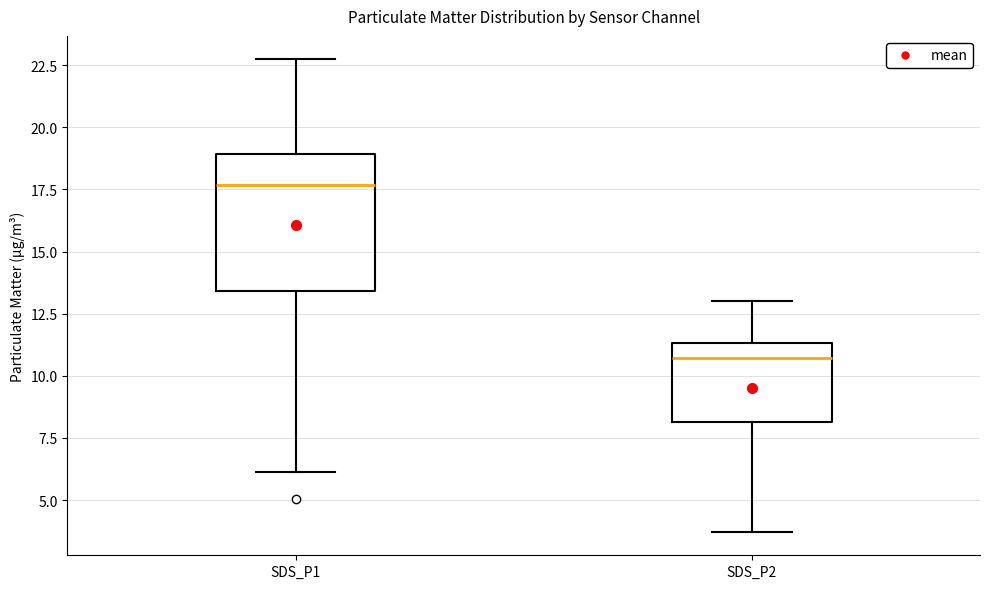

Comparing the boxes themselves (not the whiskers), which one is the tallest?

SDS_P1